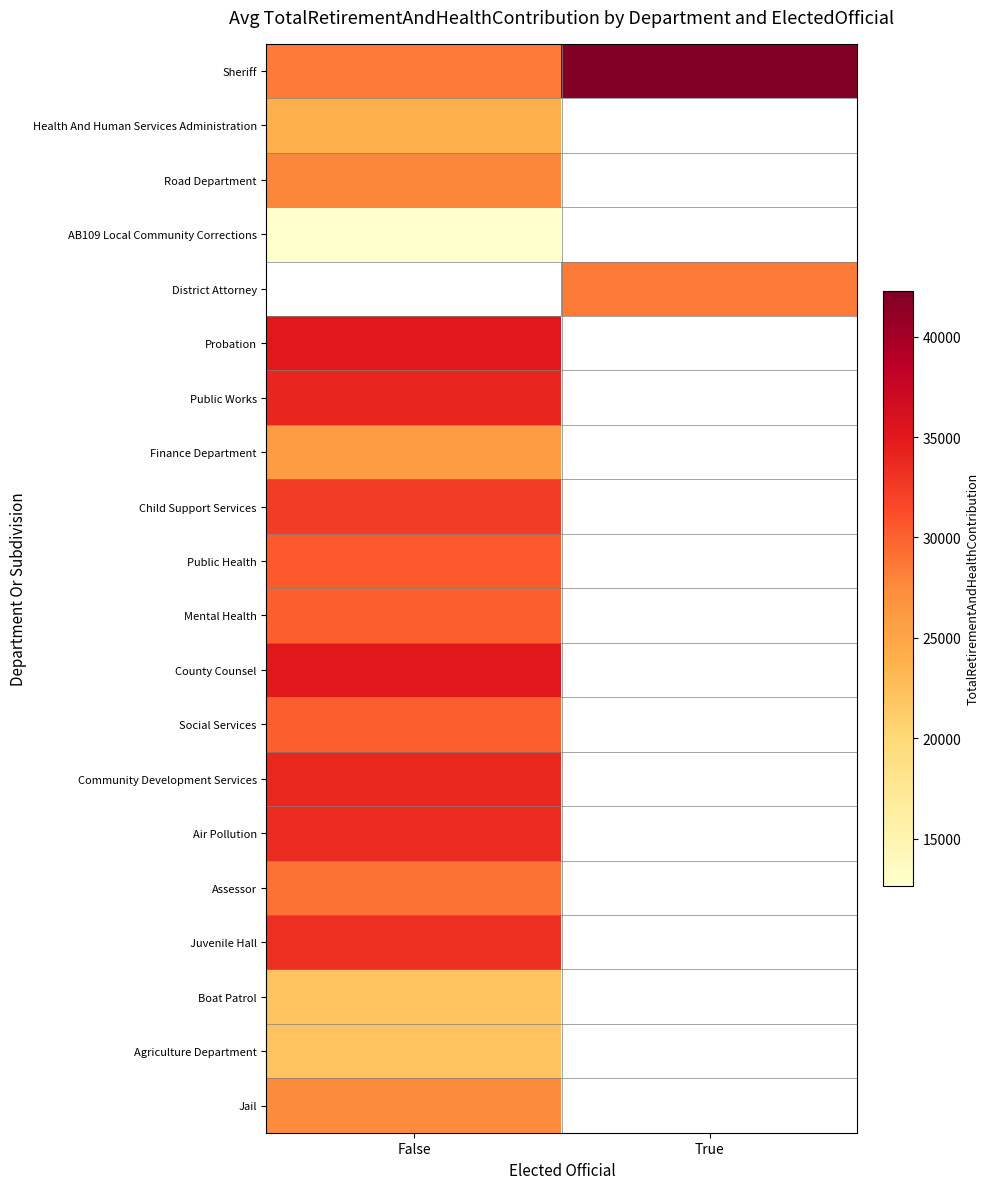

What is the maximum value for Sheriff?

42279.0